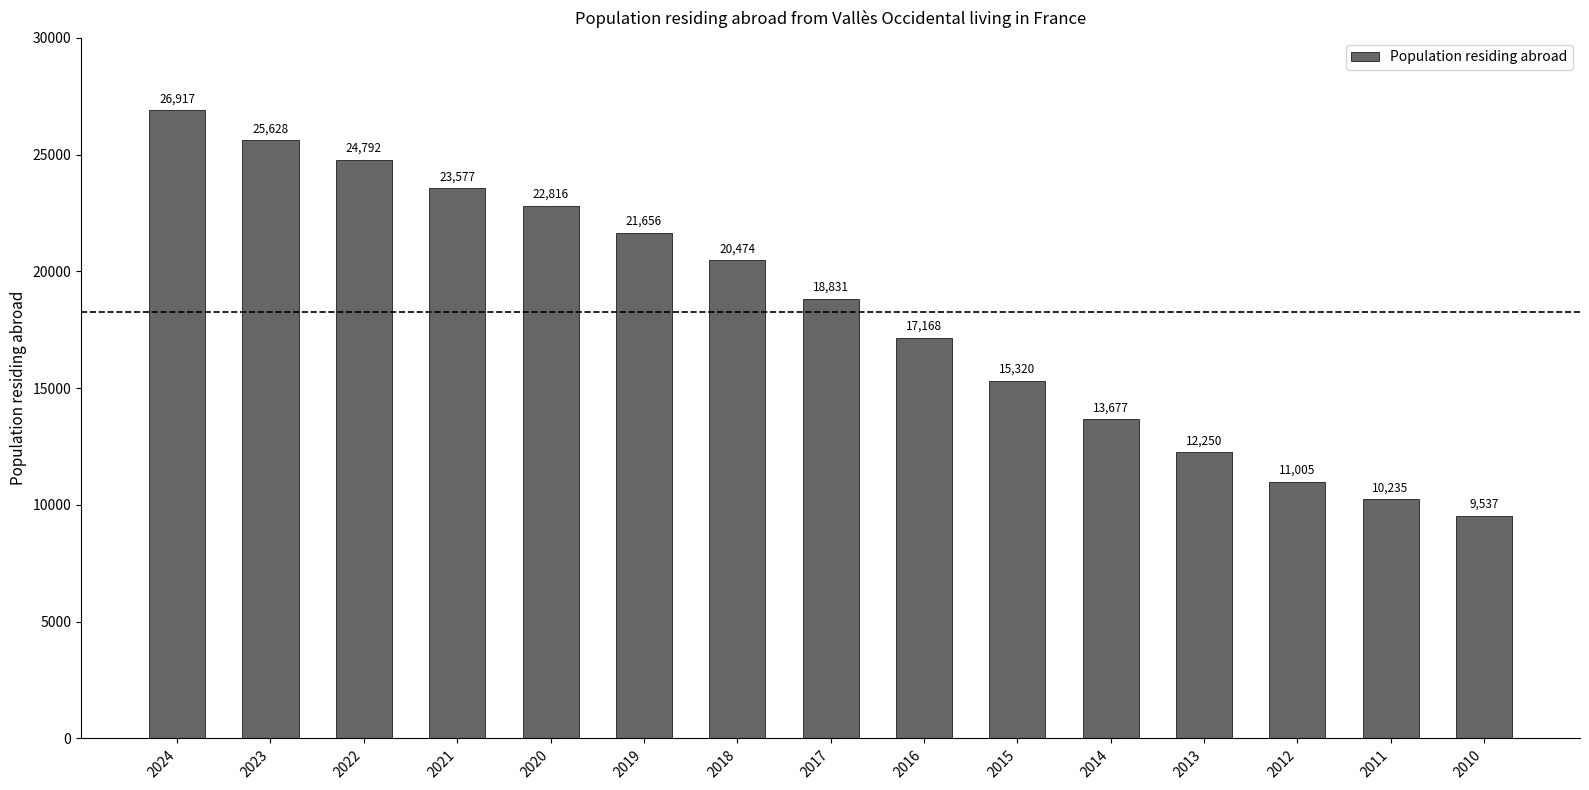

Reading left to right, extract all data points from this chart.

2024=26917	2023=25628	2022=24792	2021=23577	2020=22816	2019=21656	2018=20474	2017=18831	2016=17168	2015=15320	2014=13677	2013=12250	2012=11005	2011=10235	2010=9537